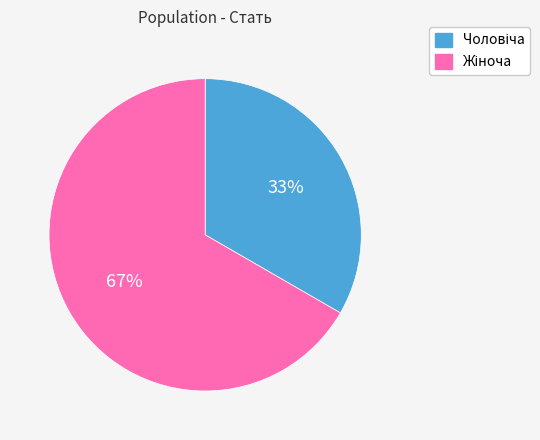

To the nearest percent, what is the average slice percentage?

50%